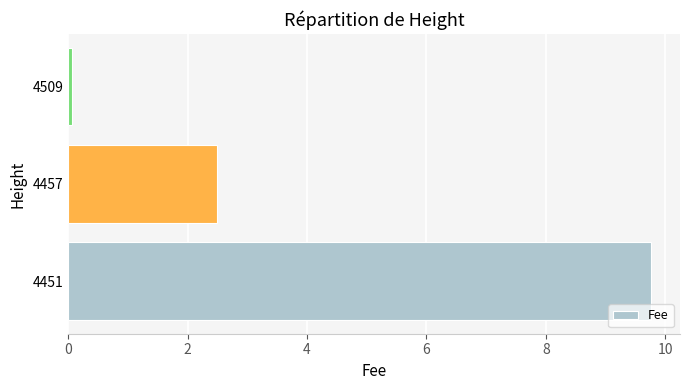

Between 4451 and 4457, which is larger?

4451